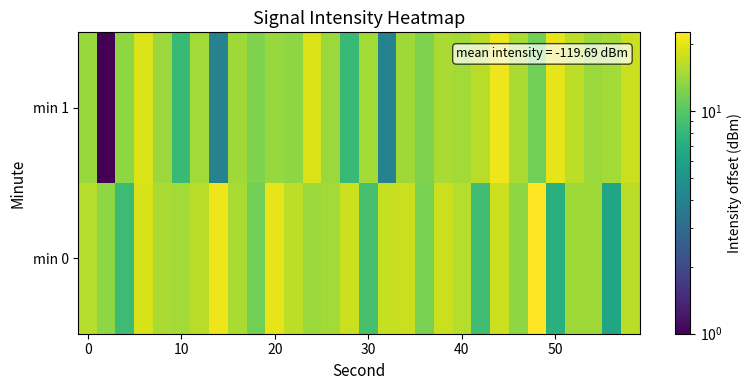

What is the minimum value shown in the chart?

1.0